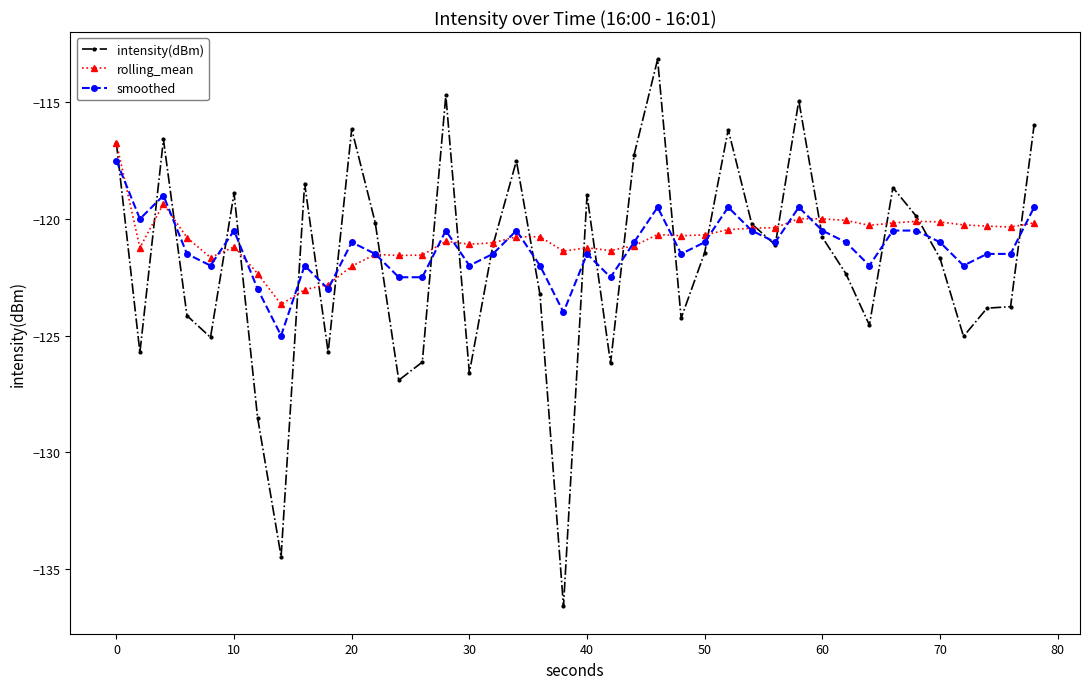

Which series has the widest spread of values?

intensity(dBm)